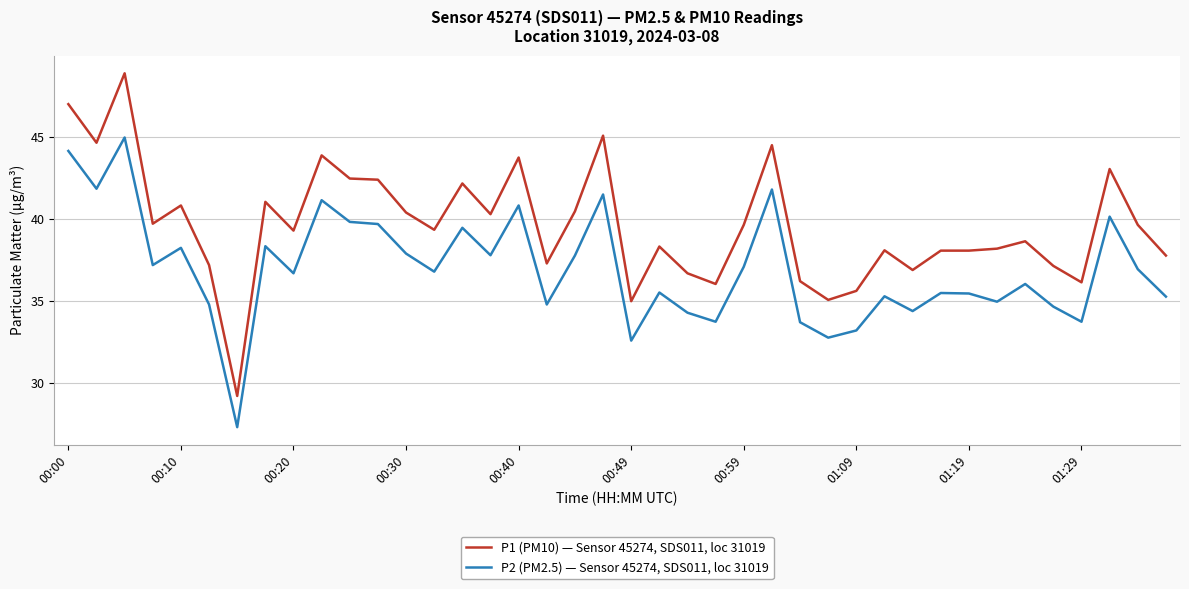

Which series has the largest range (max minus min)?

P1 (PM10) — Sensor 45274, SDS011, loc 31019